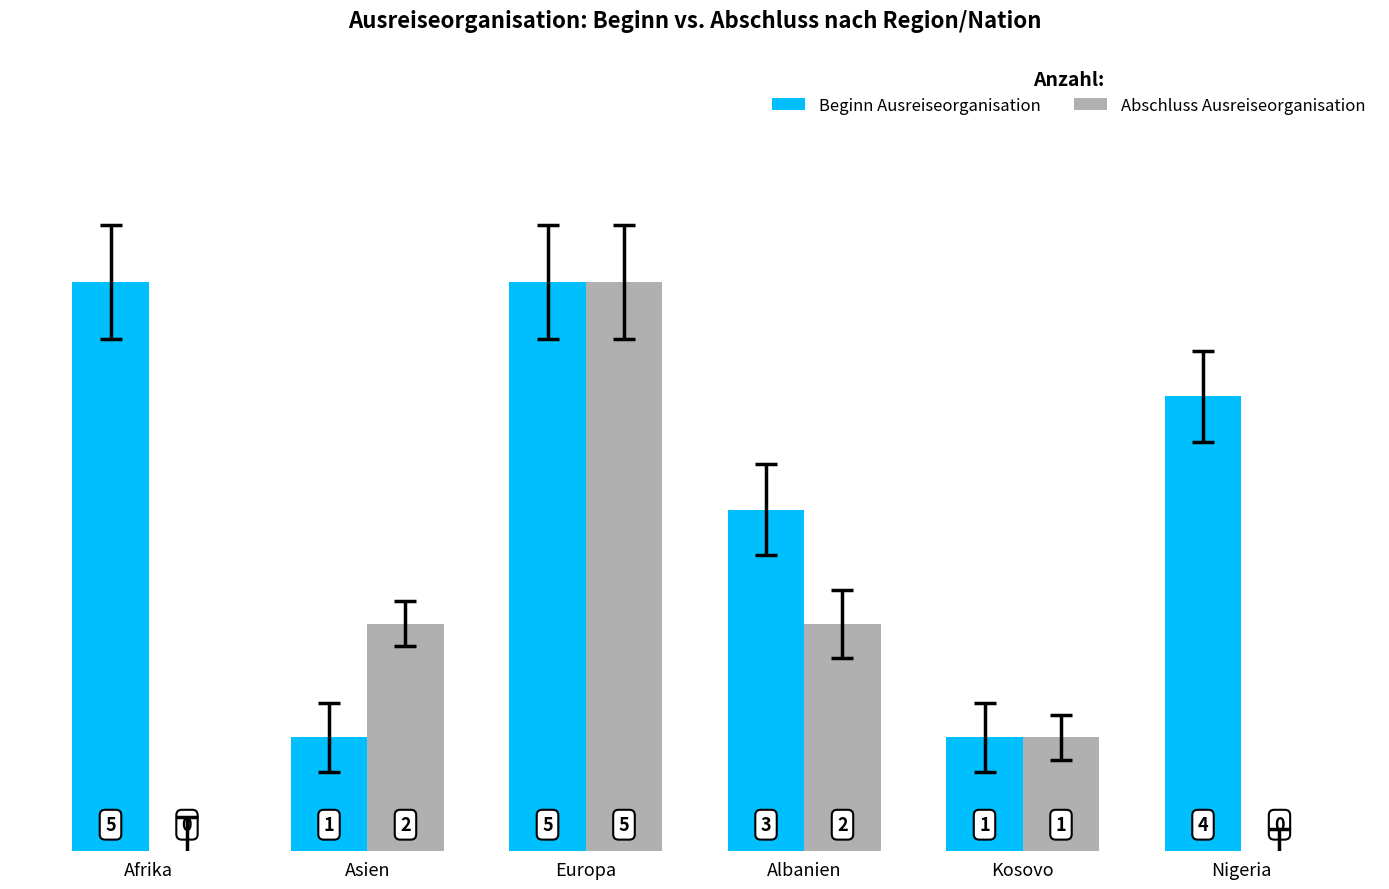

Between Afrika and Asien, which series saw the biggest shift?

Beginn Ausreiseorganisation